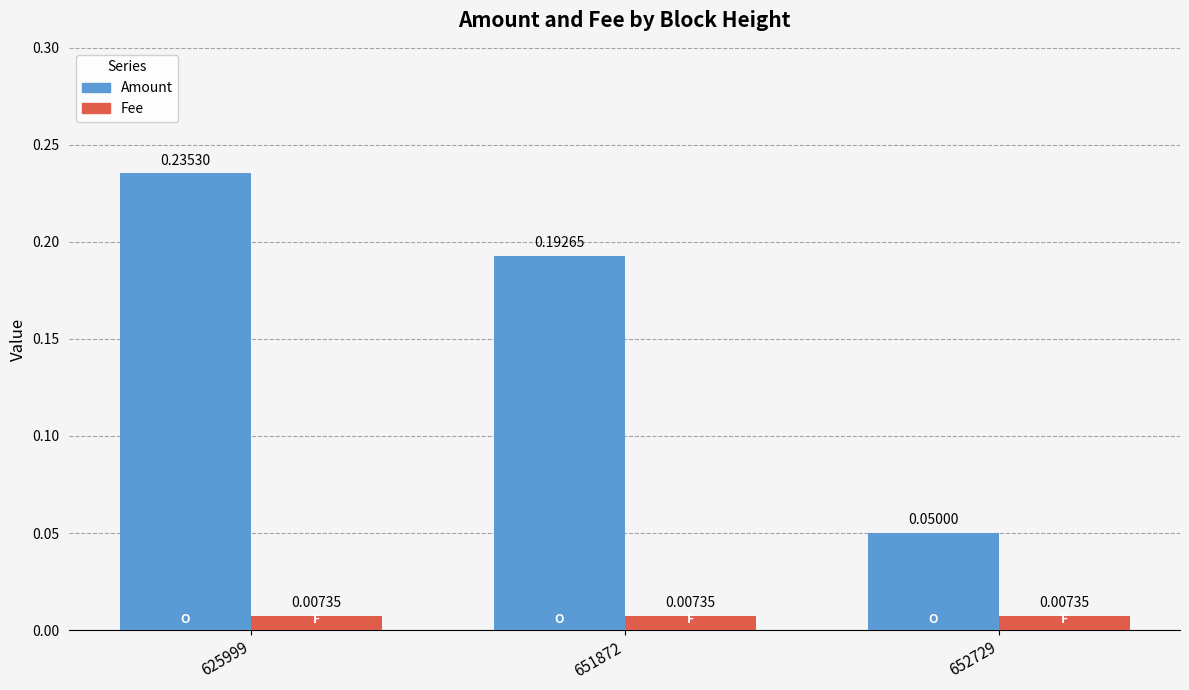

Which series changed the most between 651872 and 652729?

Amount